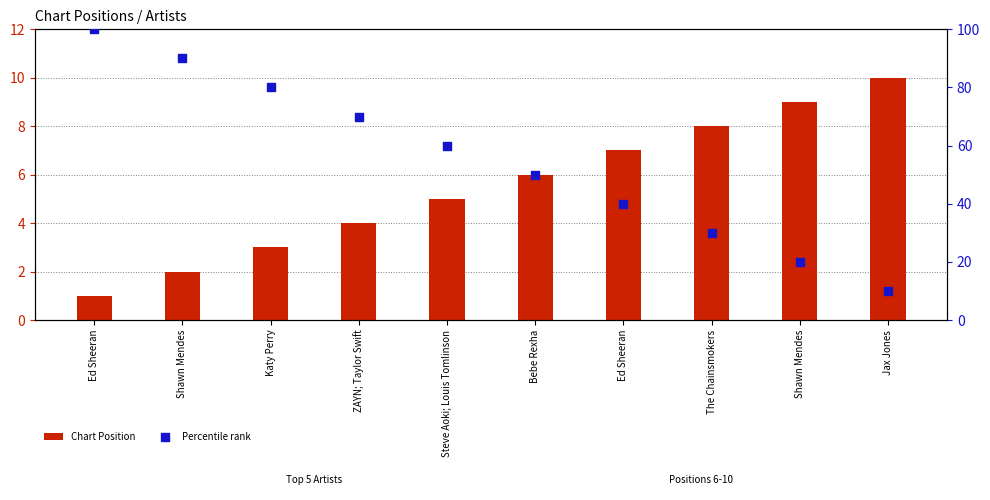

Which series has the largest total across all categories?

Percentile rank